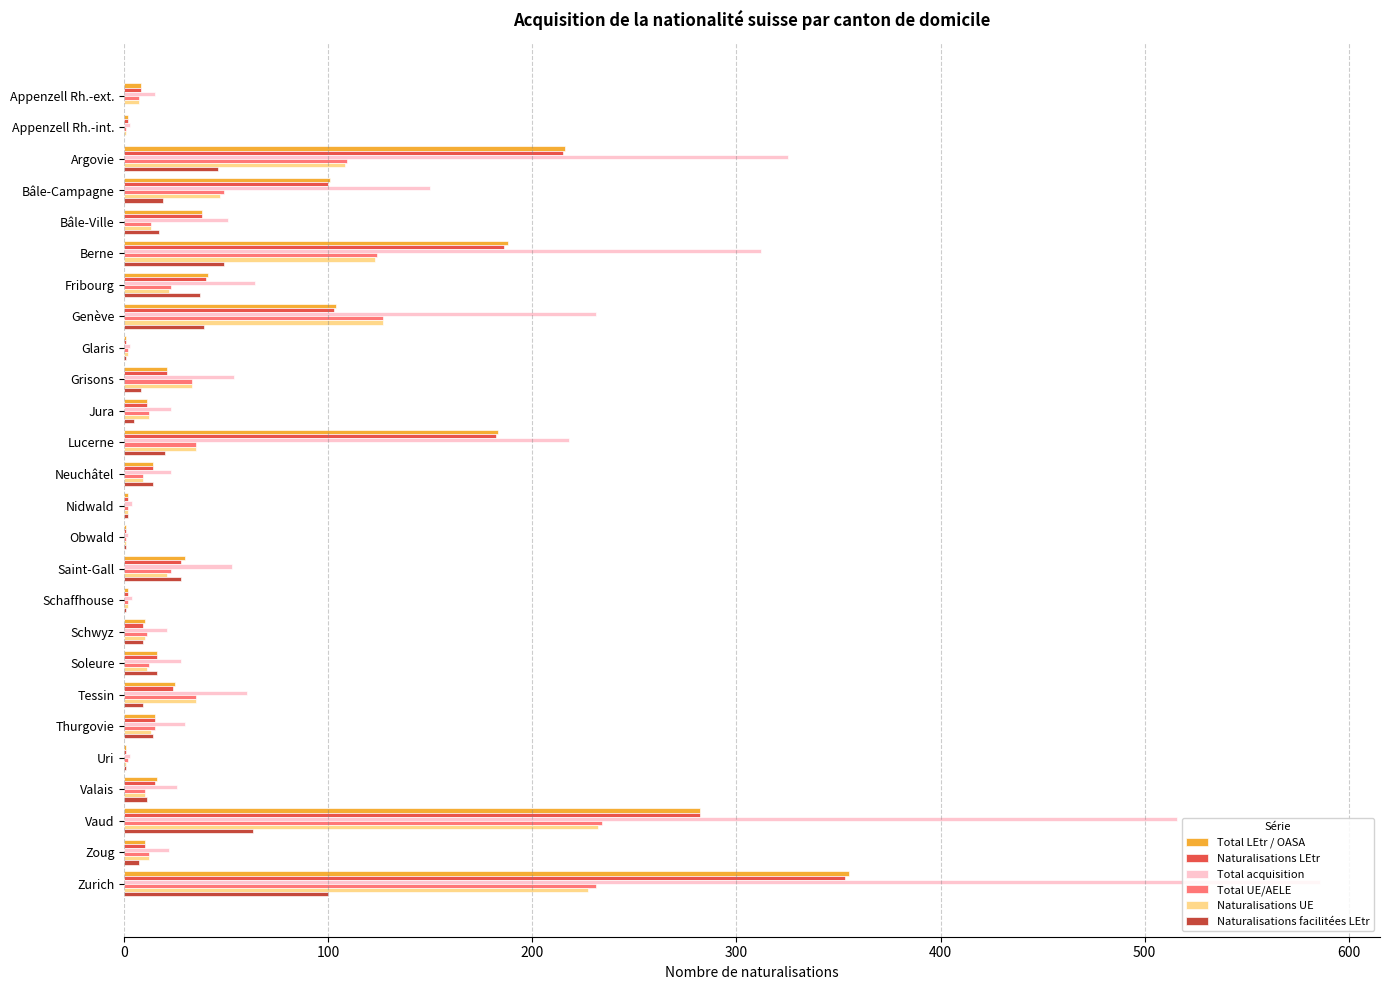

At which category is the sum across all series the highest?

Zurich